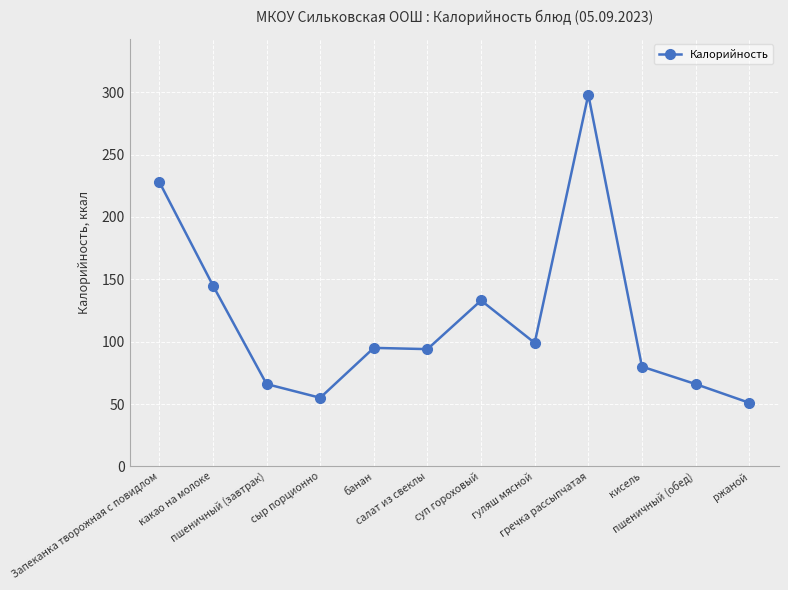

True or false: there are more than 1 points higher than both neighbors.

True